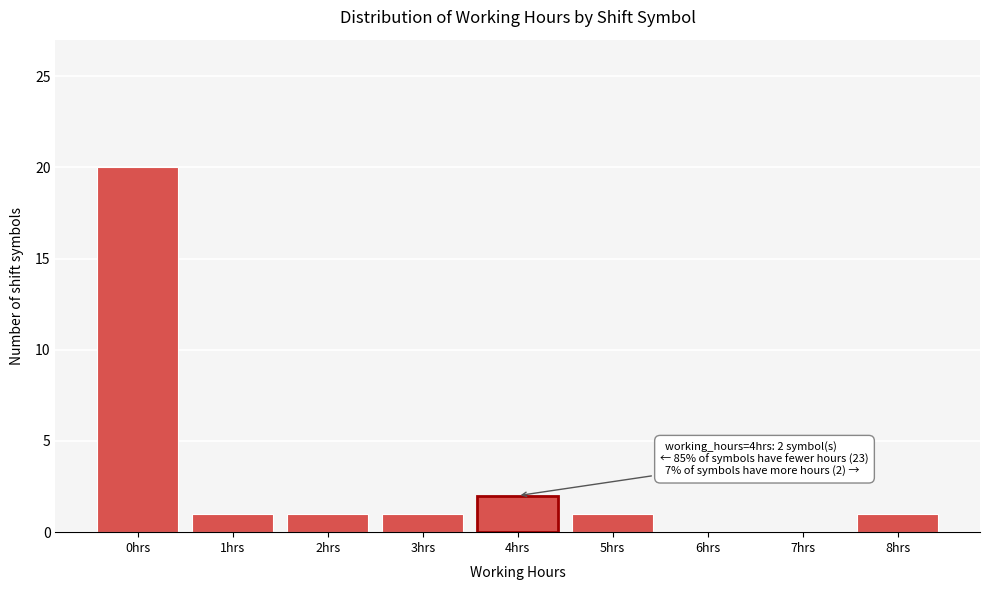

Reading left to right, what are all the values shown in this chart?

0hrs=20	1hrs=1	2hrs=1	3hrs=1	4hrs=2	5hrs=1	6hrs=0	7hrs=0	8hrs=1